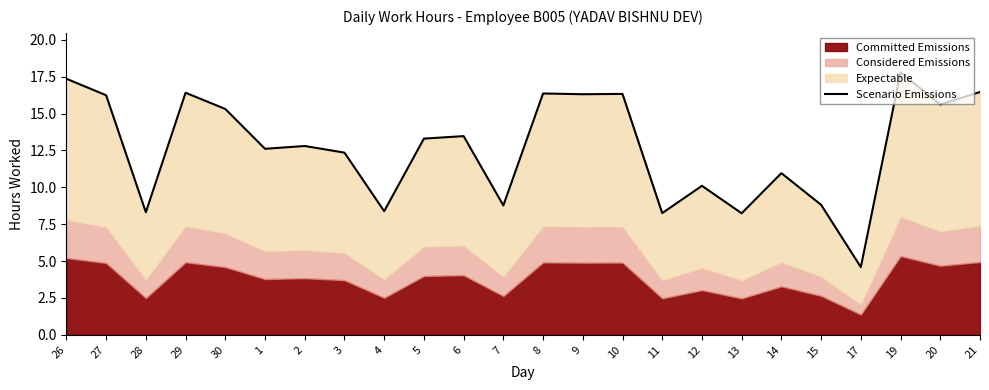

What is the difference between the values at 27 and 20?

0.6